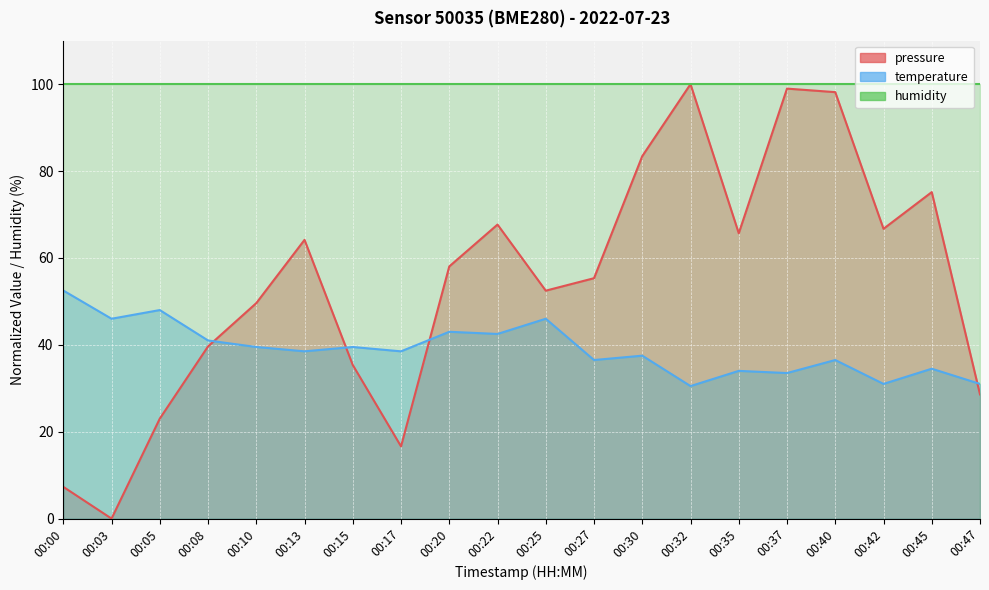

How many interior local valleys does the temperature series have?

8